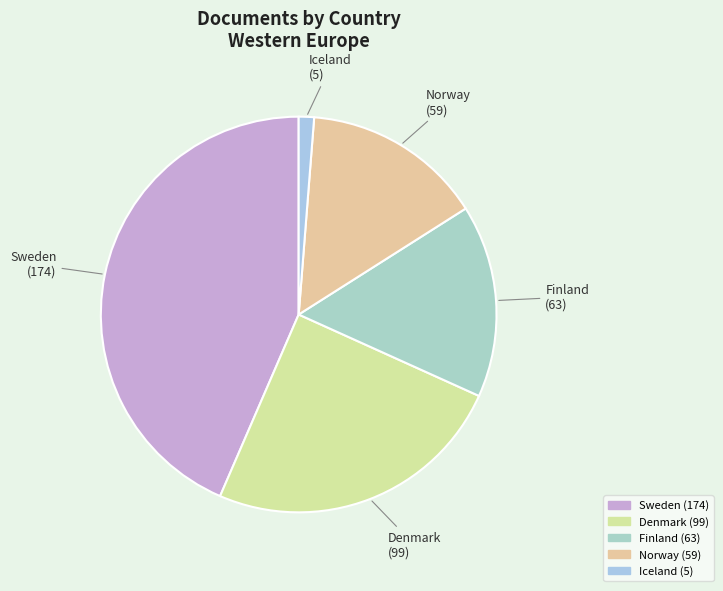

Combined, do Sweden and Denmark account for over 50%?

Yes